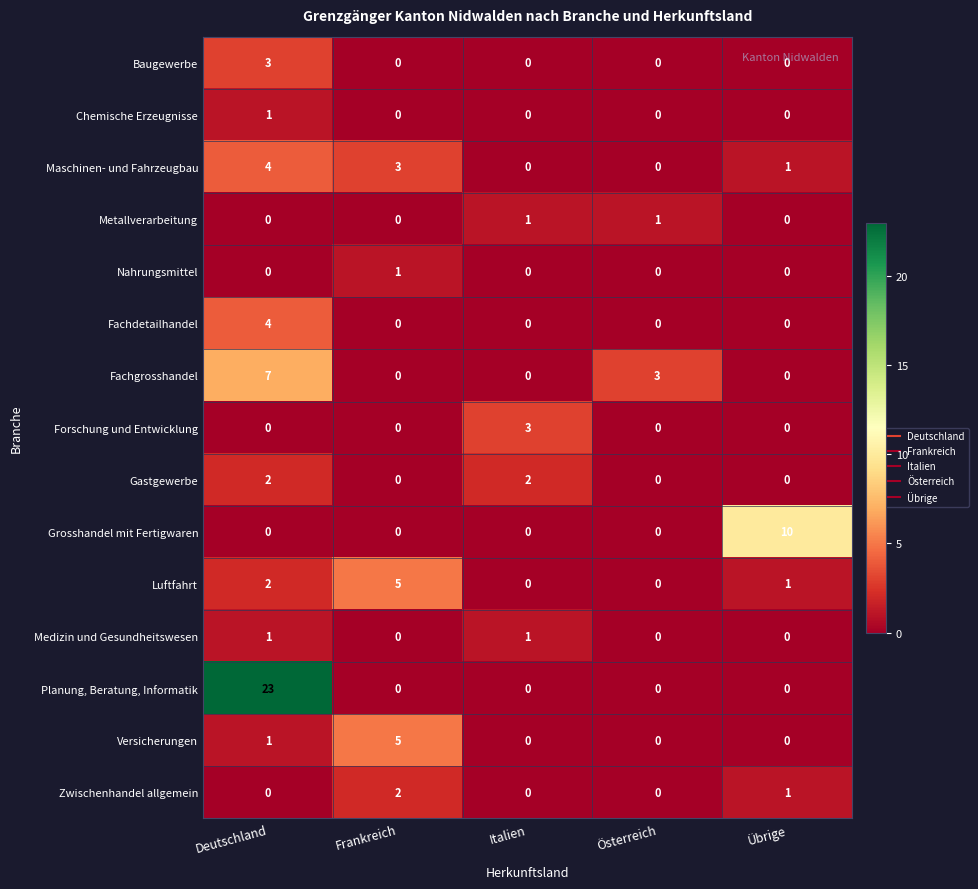

Which series has the widest spread of values?

Planung, Beratung, Informatik